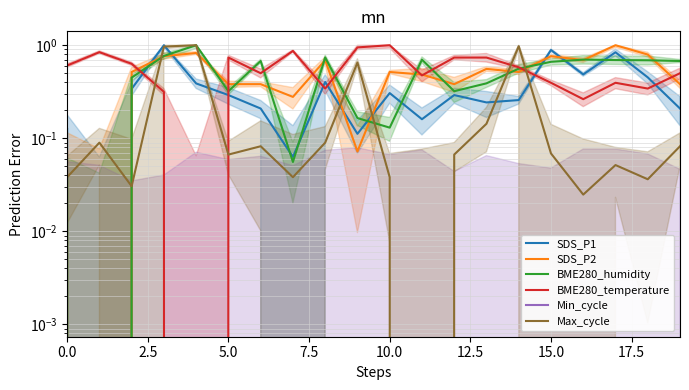

True or false: Min_cycle and Max_cycle intersect in this chart.

False